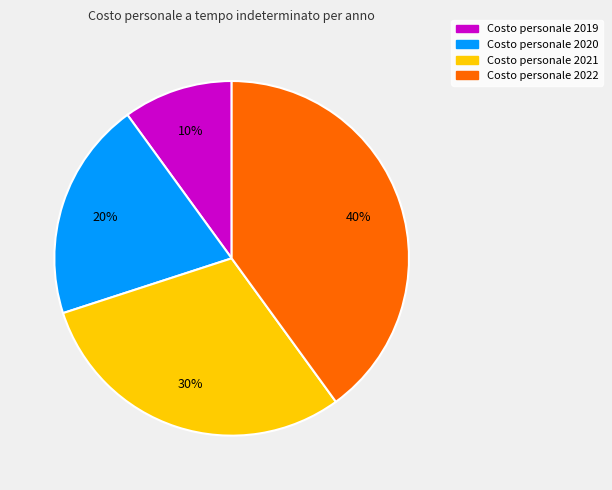

Does any single category account for the majority?

No